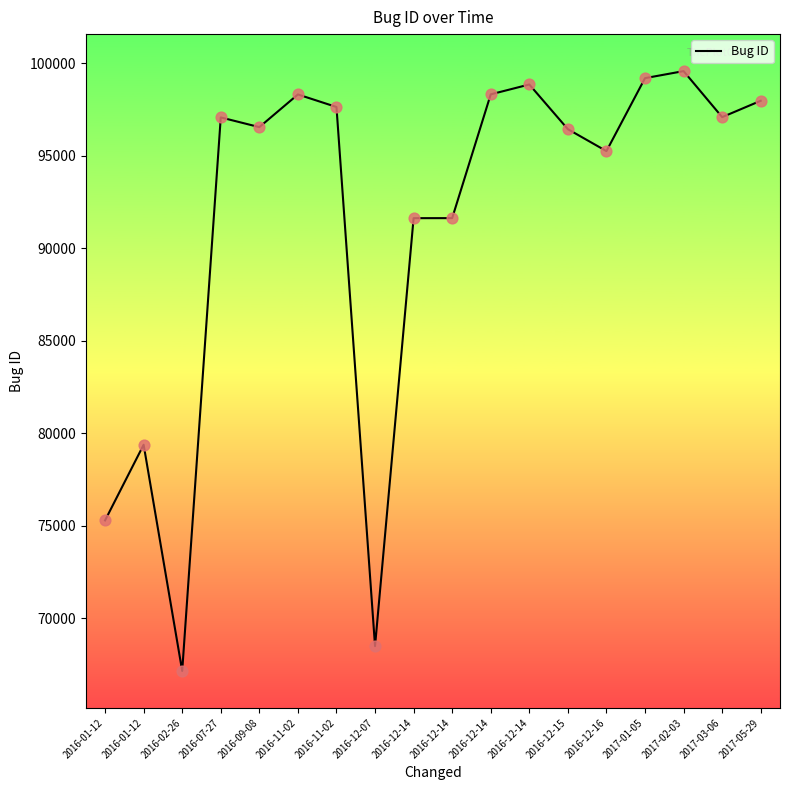

Which has a higher value, 2017-03-06 or 2016-12-14?

2016-12-14